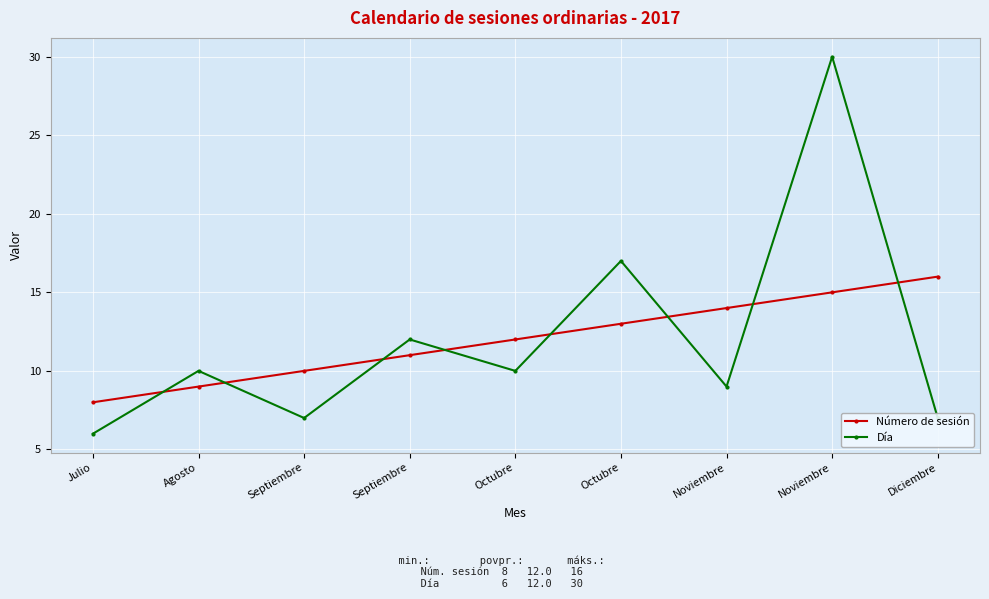

Does the chart display data point markers on the line(s)?

Yes